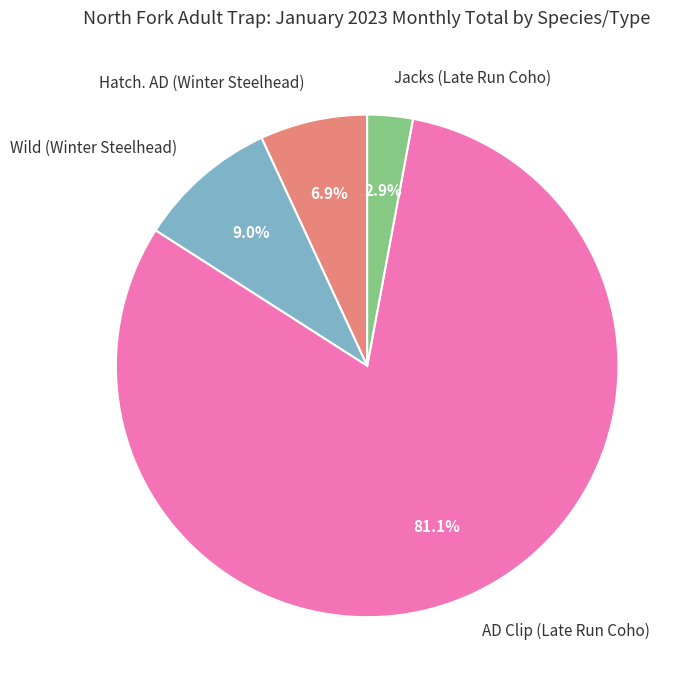

Approximately how many times larger is the value at Jacks (Late Run Coho) compared to Wild (Winter Steelhead)?

0.3